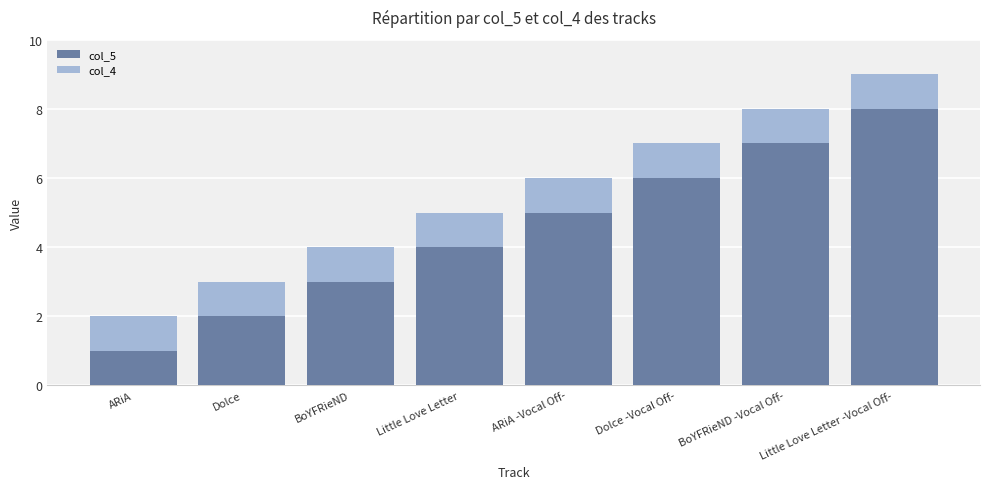

Are the bars grouped side by side (vs. stacked)?

No